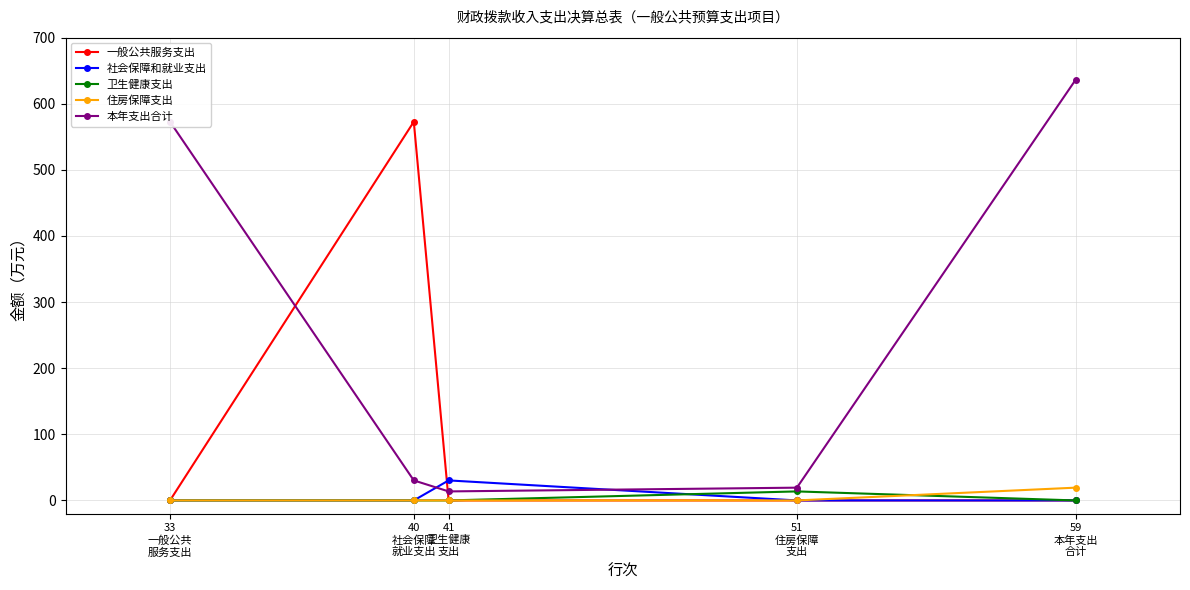

Is this an area chart (filled region under the line)?

No